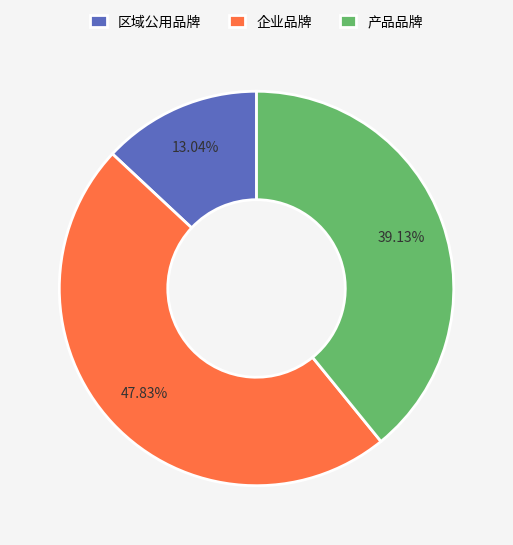

Does 区域公用品牌 account for over 50% of the chart?

No